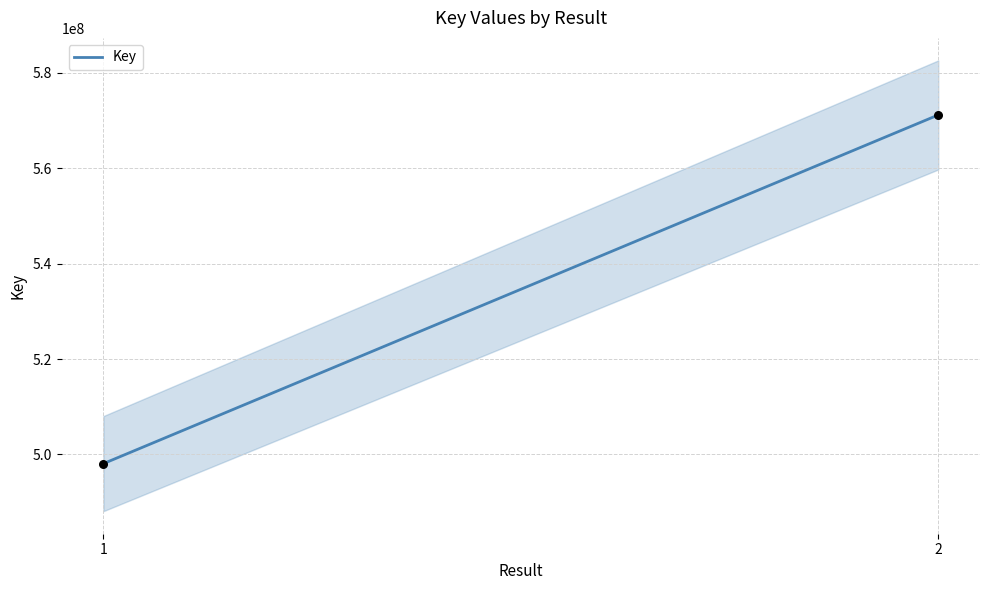

What is the range of Y values (max minus min)?

73034369